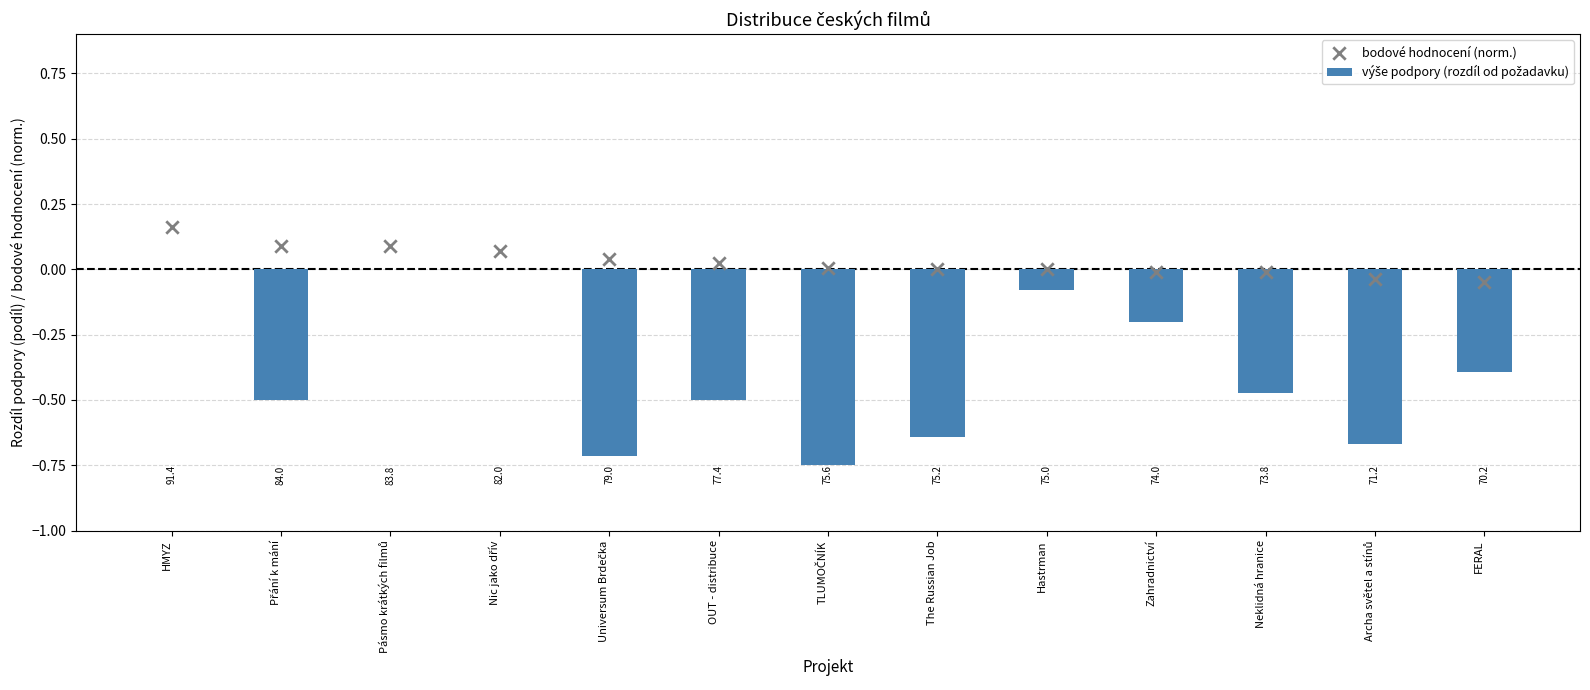

At how many categories does at least one series exceed 0?

8